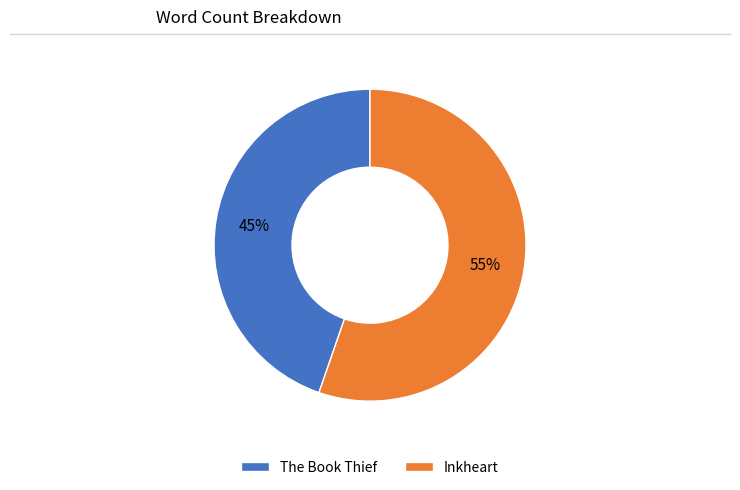

To the nearest percent, what is the average slice percentage?

50%